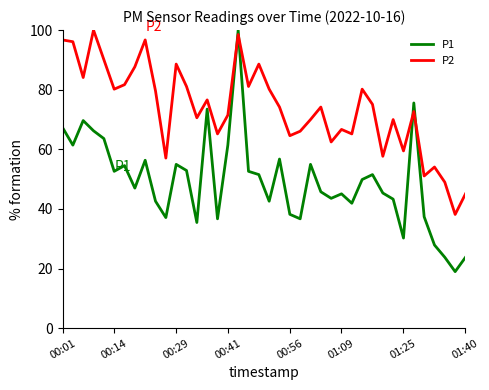

After their last crossing, which series has the higher values: P1 or P2?

P2